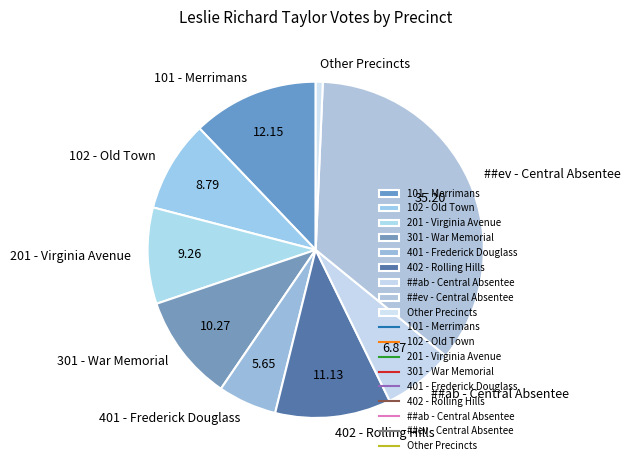

The 402 - Rolling Hills slice represents 11% of the pie. True or false?

True